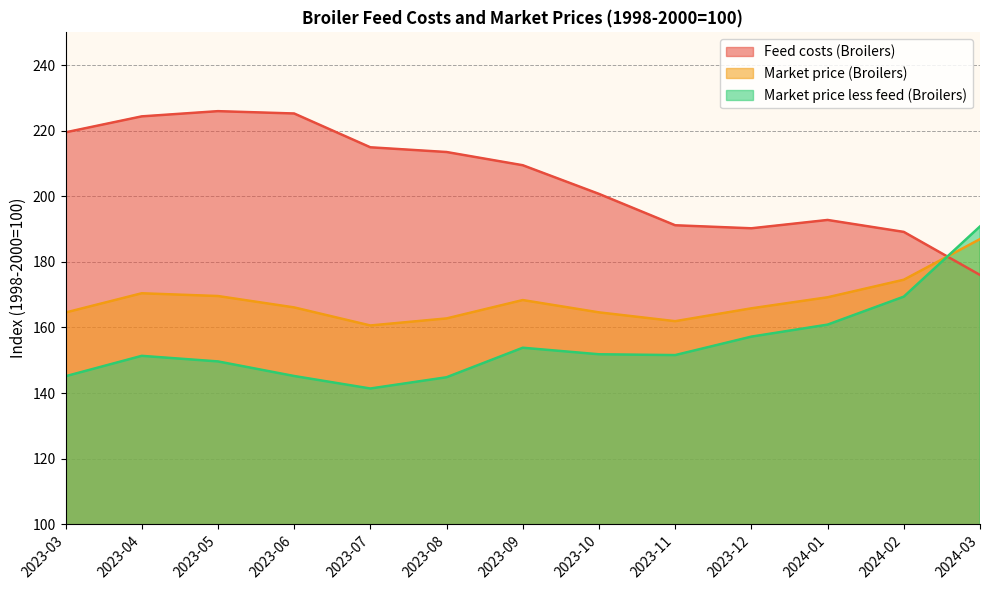

Which series has the largest total across all categories?

Feed costs (Broilers)